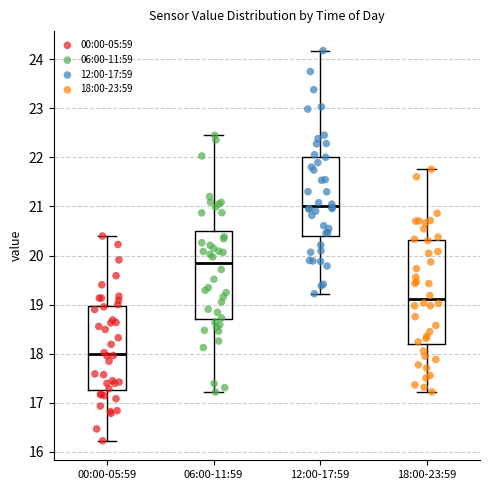

Which box's median line is the highest?

12:00-17:59